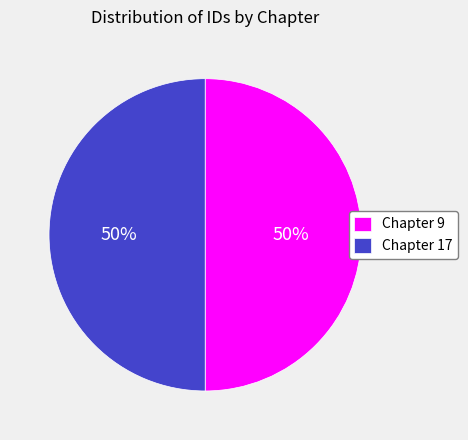

Combined, do Chapter 9 and Chapter 17 account for over 50%?

Yes